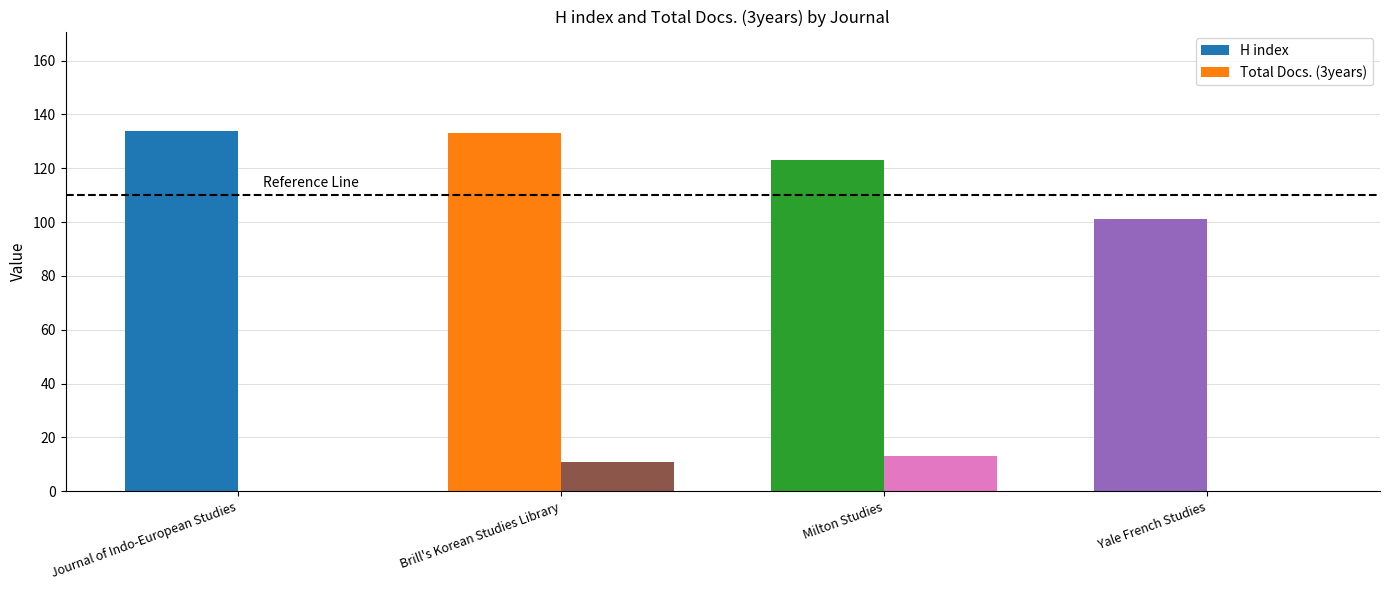

How many distinct data groups are displayed?

2